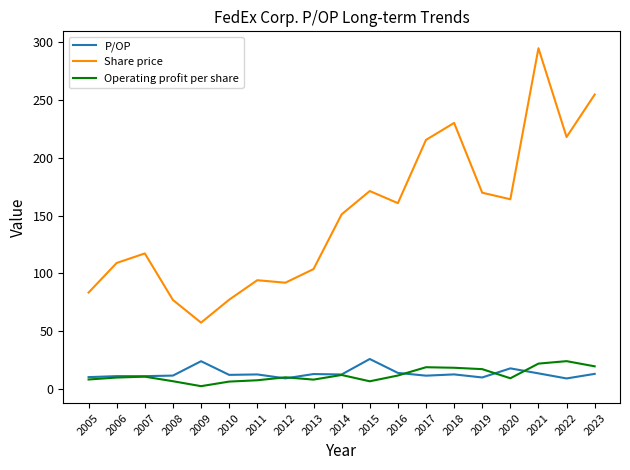

How many lines are shown in the chart?

3